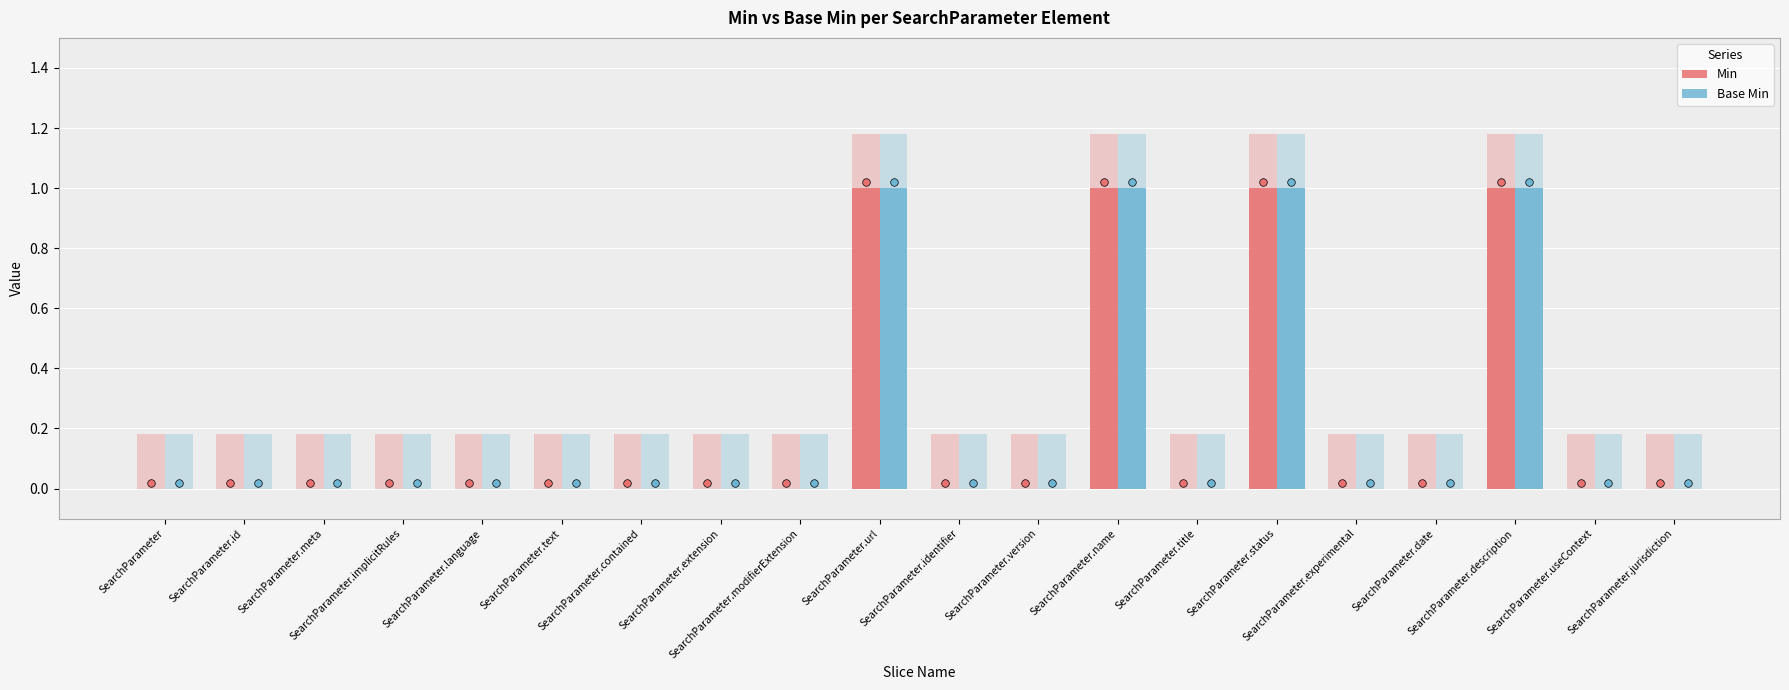

Which series has the largest Y range (max minus min)?

Min